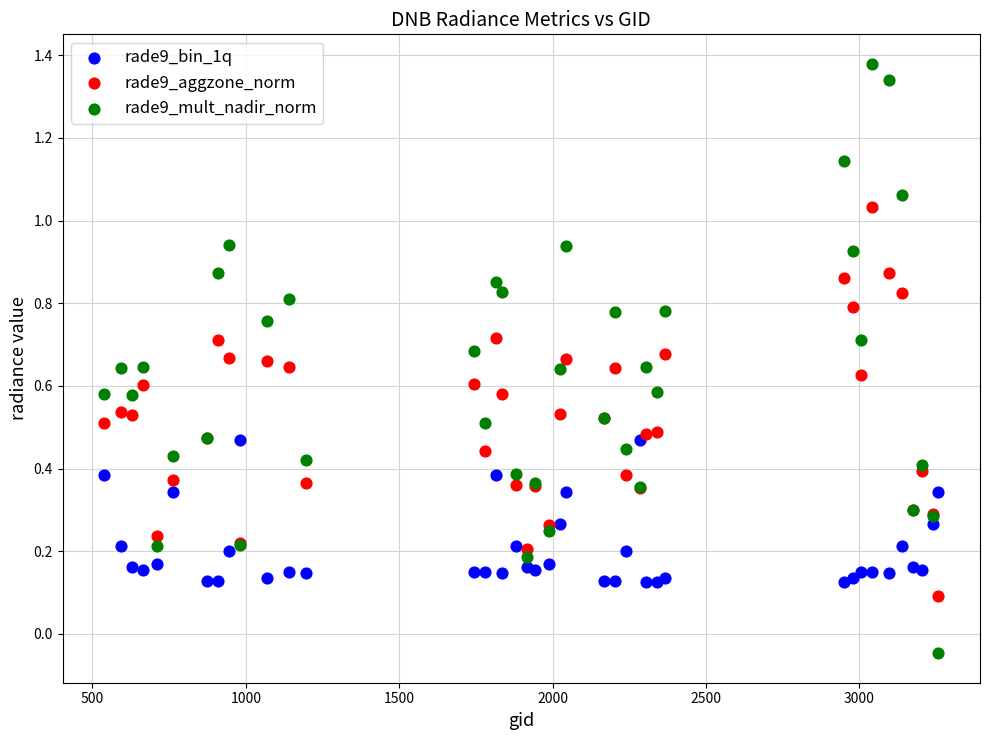

Which series reaches the maximum Y coordinate?

rade9_mult_nadir_norm